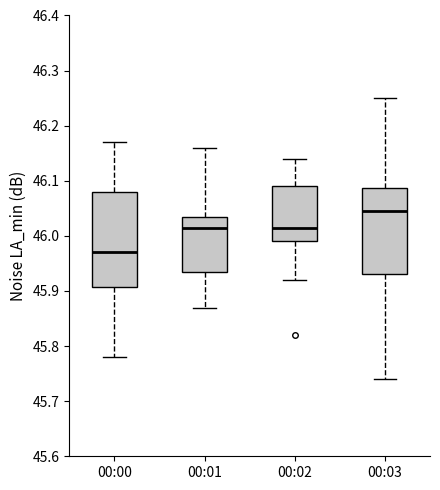

Reading left to right, transcribe this box plot: for each box, give where its median line is, the range the box spans, and where its two whiskers end, as read against the y-axis. The values are not printed on the chart, so give them approximately, as read against the axis.

00:00: median 45.97, box 45.91 to 46.08, whiskers 45.78 to 46.17
00:01: median 46.02, box 45.94 to 46.04, whiskers 45.87 to 46.16
00:02: median 46.02, box 45.99 to 46.09, whiskers 45.92 to 46.14
00:03: median 46.05, box 45.93 to 46.09, whiskers 45.74 to 46.25